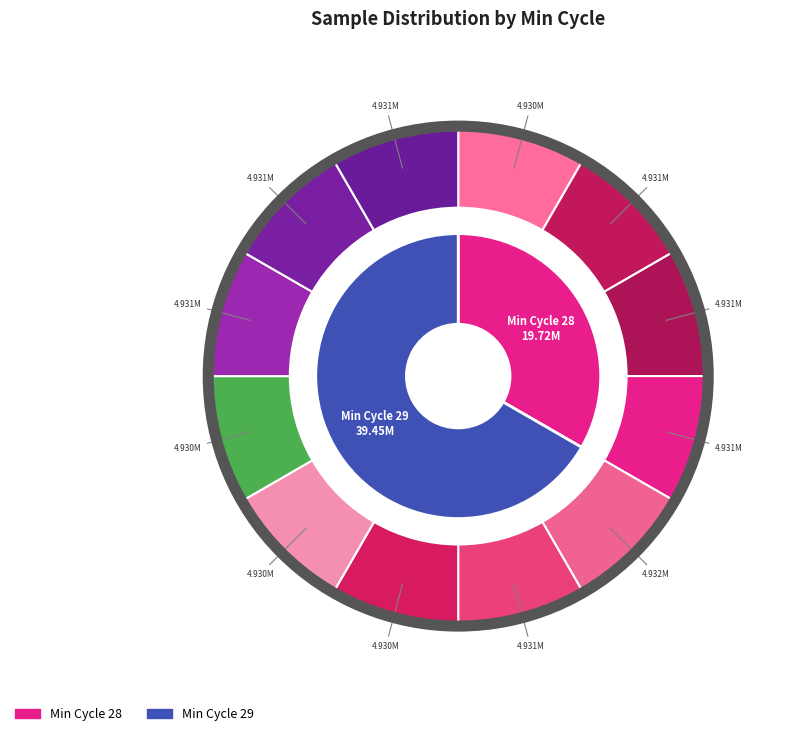

Is 29 the majority of the pie?

No